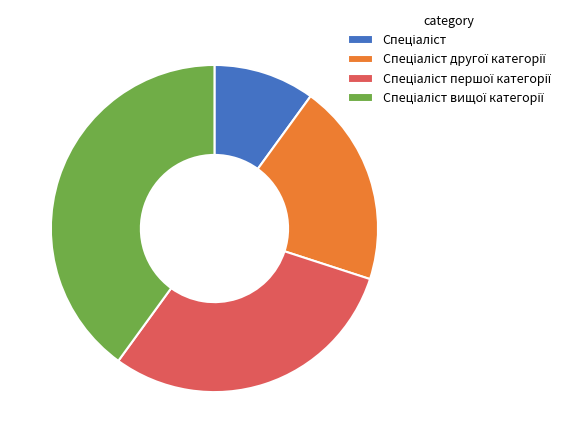

Is there a majority slice in this chart?

No